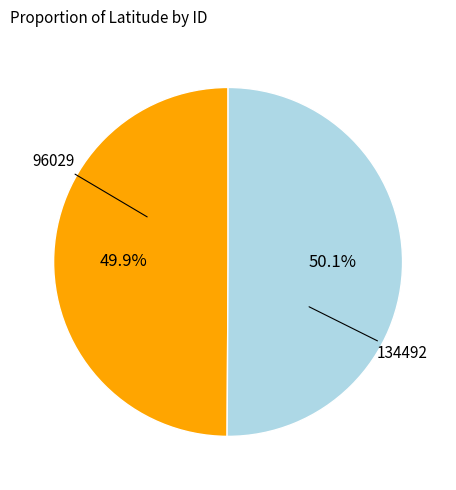

What percentage is the 134492 slice, to the nearest percent?

50%